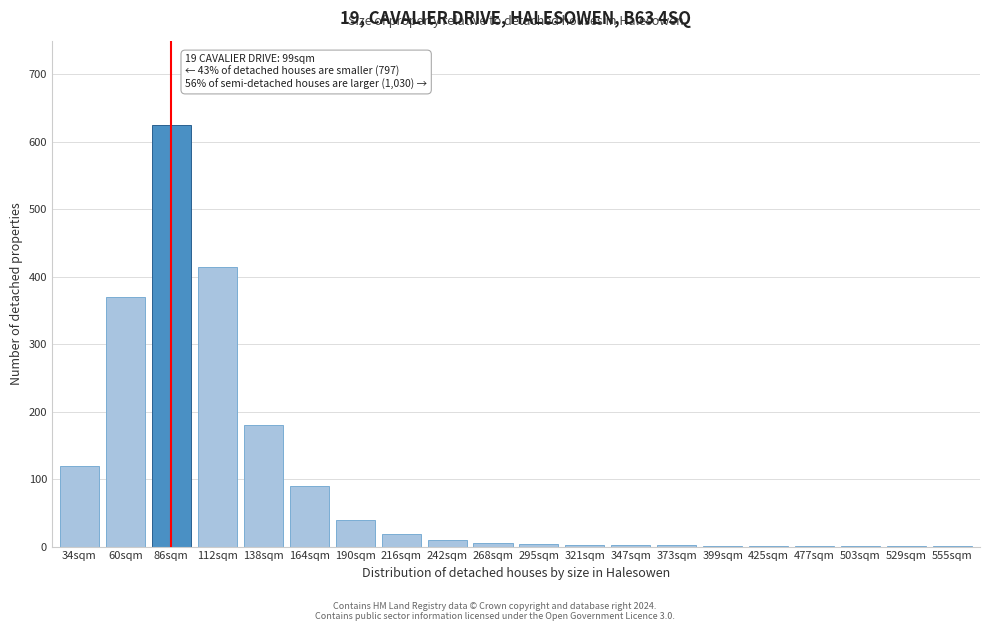

Which label corresponds to the largest value in the chart?

86sqm